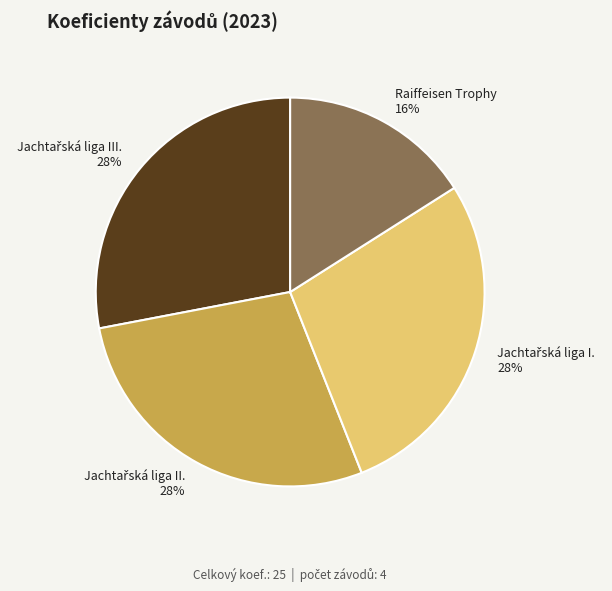

What is the smallest slice in the pie chart?

Raiffeisen Trophy